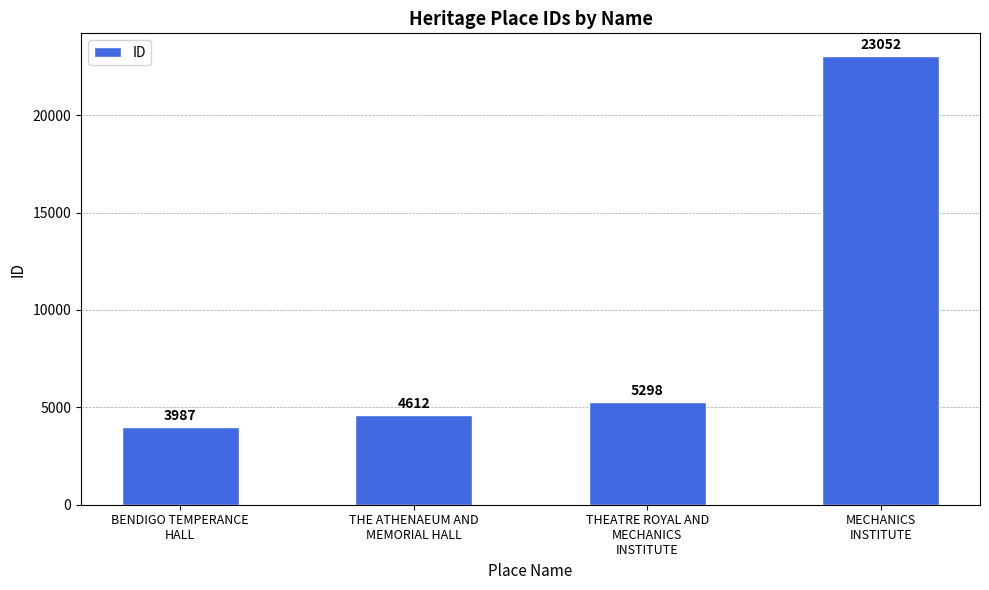

What is the label of the 4th bar from the right?

BENDIGO TEMPERANCE
HALL